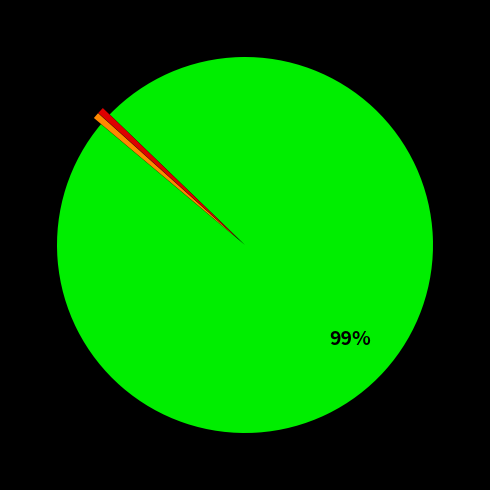

Does any single category account for the majority?

Yes